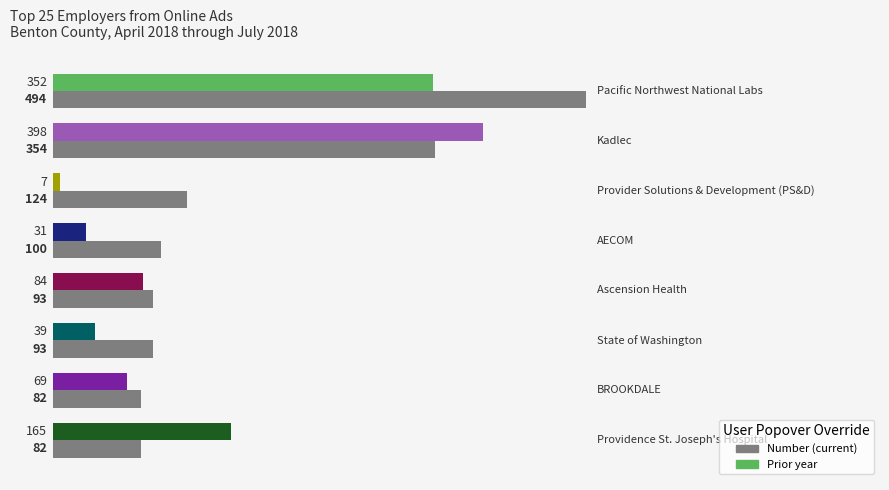

What is the greatest value displayed?

494